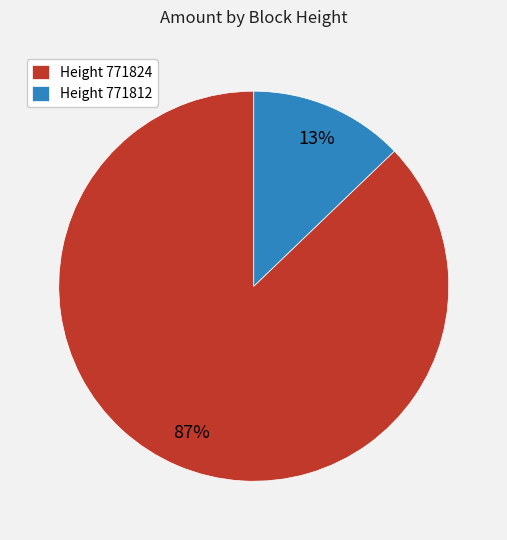

Is there a majority slice in this chart?

Yes